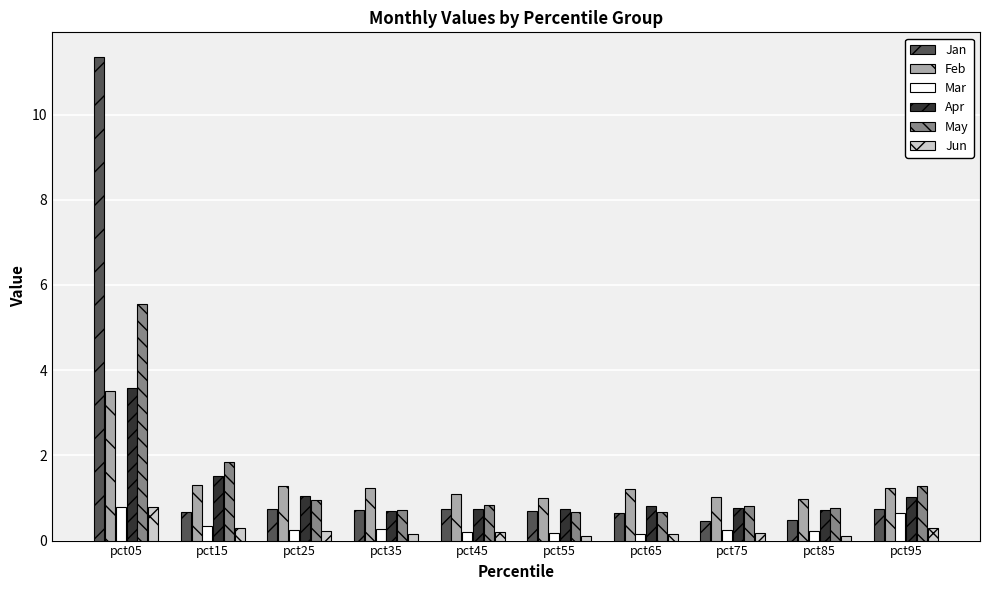

What is the spread (max minus min) of values at pct05?

10.6